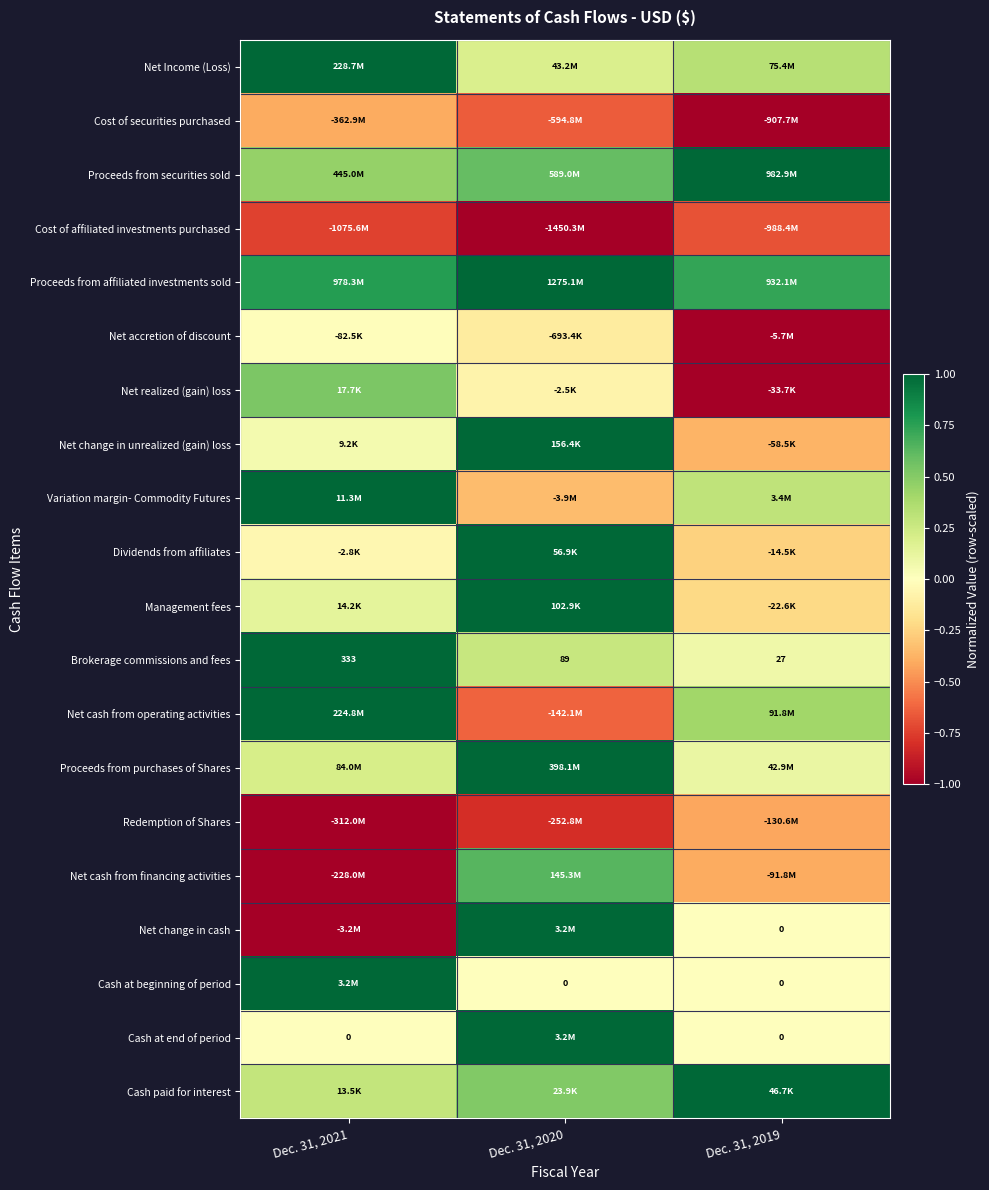

Rank the series at Dec. 31, 2021 from lowest to highest value.

Redemption of Shares, Net cash from financing activities, Net change in cash, Cost of affiliated investments purchased, Cost of securities purchased, Dividends from affiliates, Net accretion of discount, Cash at end of period, Net change in unrealized (gain) loss, Management fees, Proceeds from purchases of Shares, Cash paid for interest, Proceeds from securities sold, Net realized (gain) loss, Proceeds from affiliated investments sold, Net Income (Loss), Variation margin- Commodity Futures, Brokerage commissions and fees, Net cash from operating activities, Cash at beginning of period